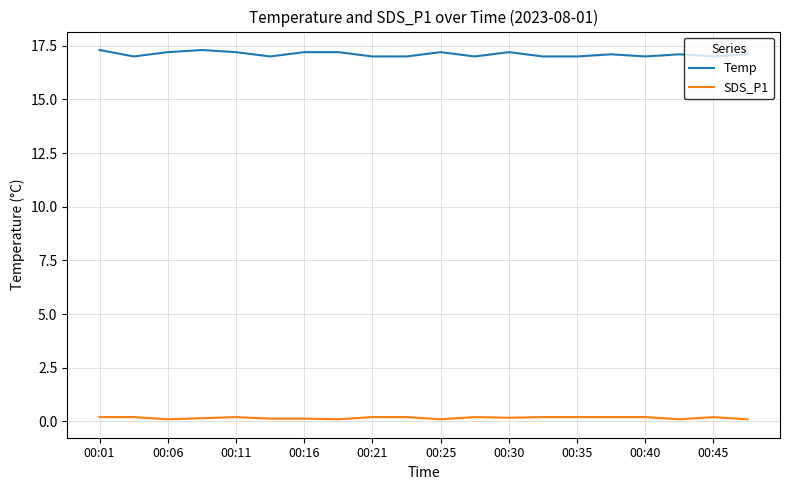

Which series has the largest total across all categories?

Temp